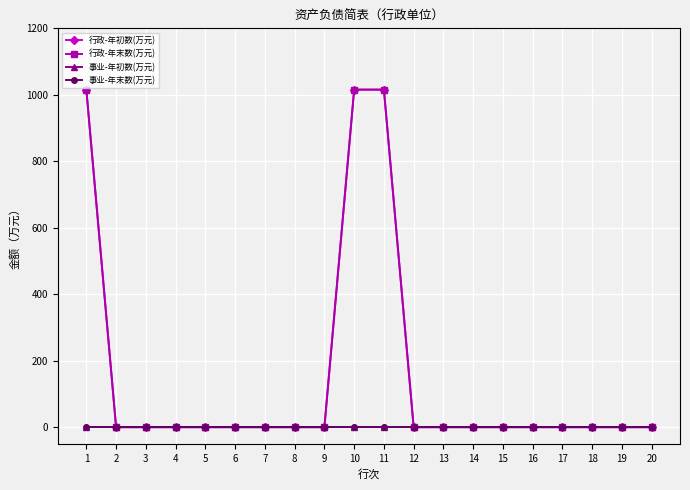

Which has a higher value, 6 or 7?

6